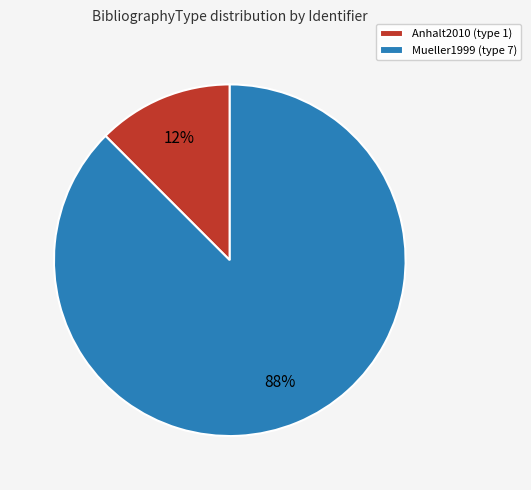

The Anhalt2010 slice represents 12% of the pie. True or false?

True